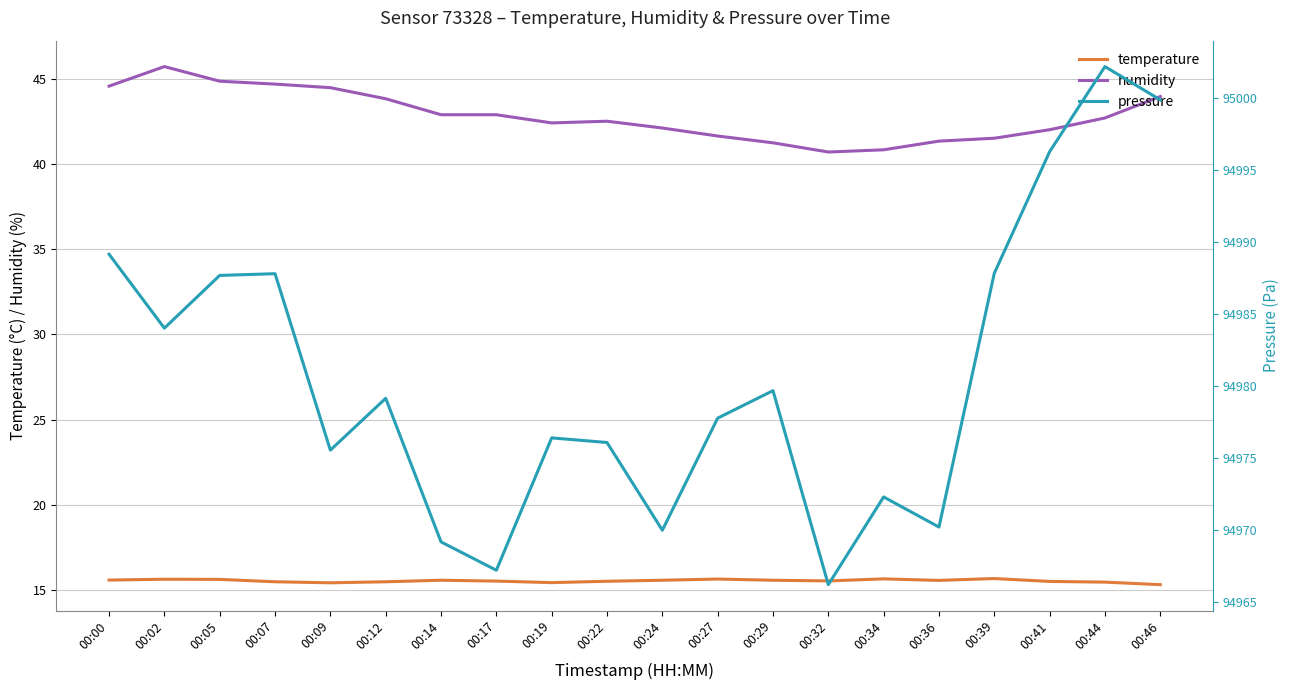

At which label does temperature reach its peak?

00:39